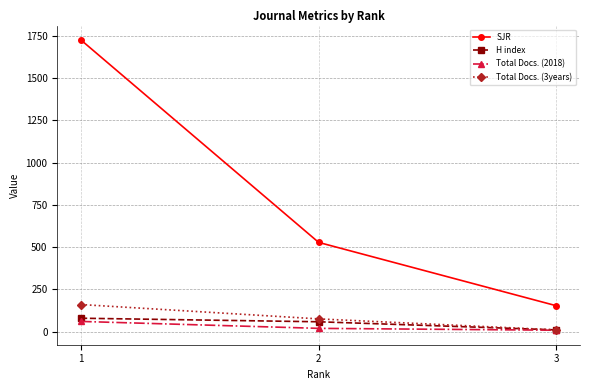

What is the value of the Total Docs. (2018) point at the 3rd from the left?

8